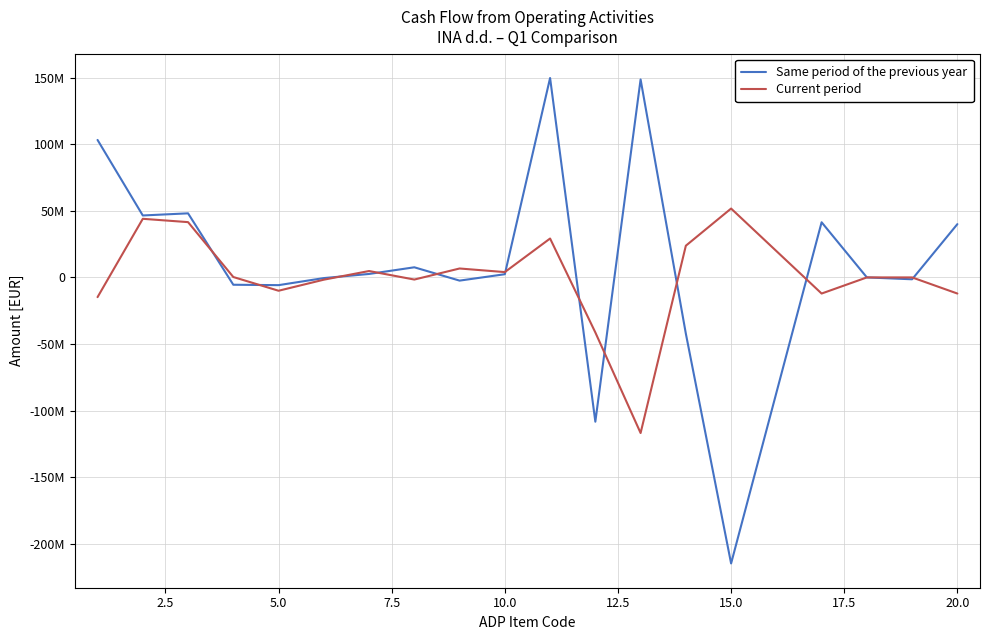

What are all the series names shown in the legend?

Same period of the previous year, Current period